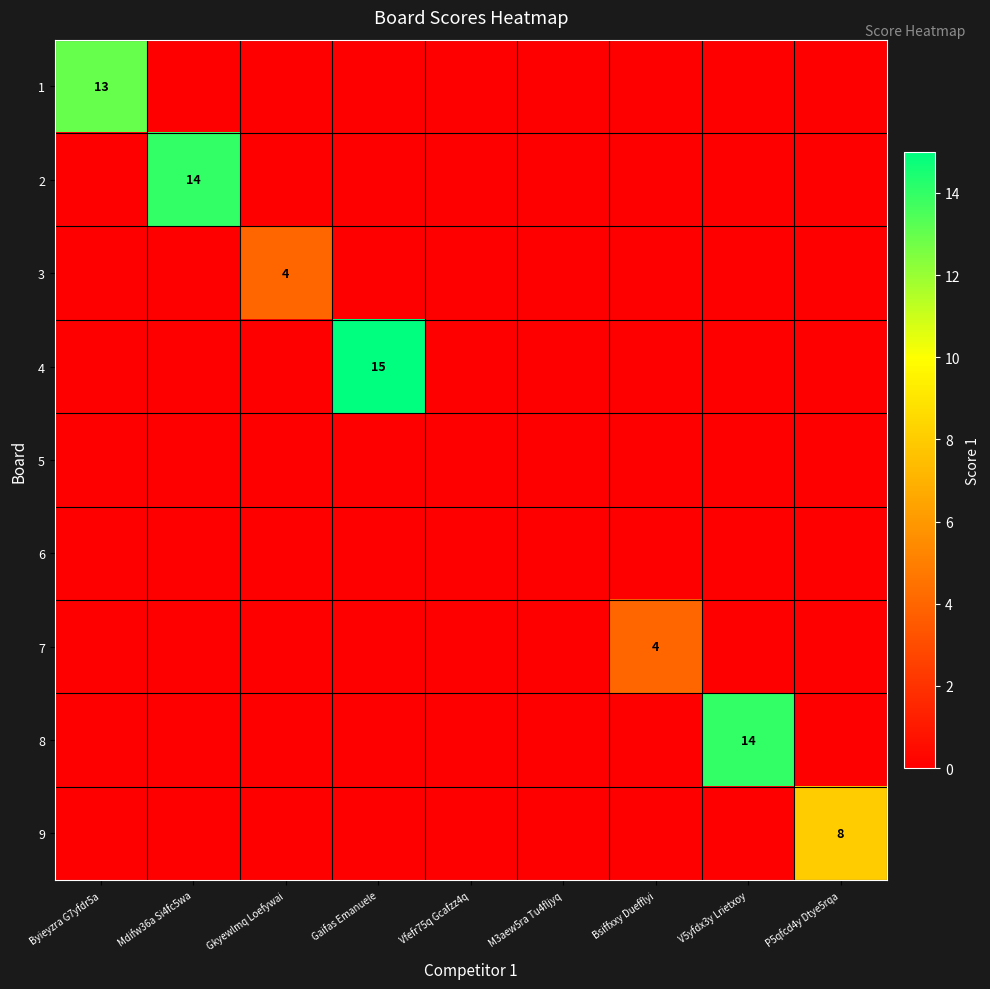

Is the value of 2 at Gaifas Emanuele greater than the value of 1 at V5yfdx3y Lrietxoy?

No